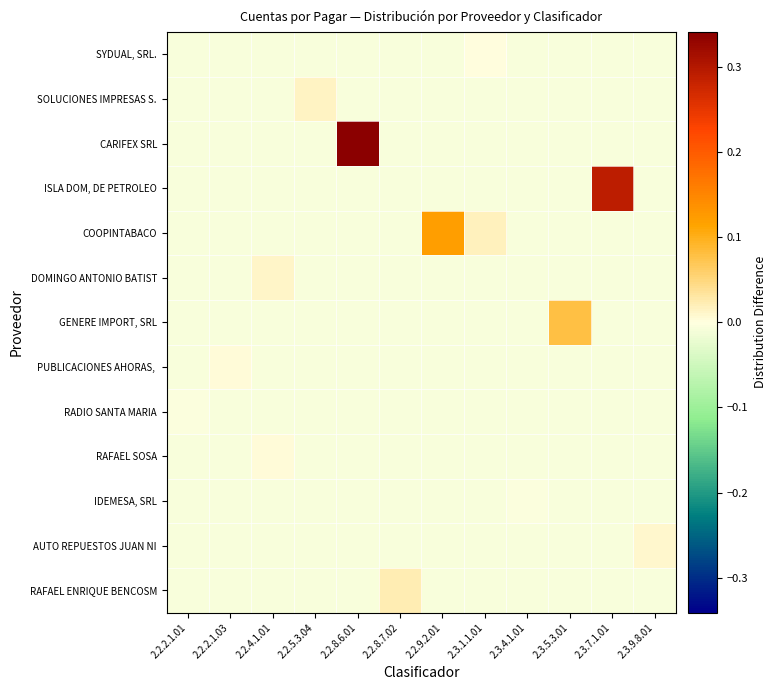

What is the total value across all series at 2.2.2.1.03?

-0.1